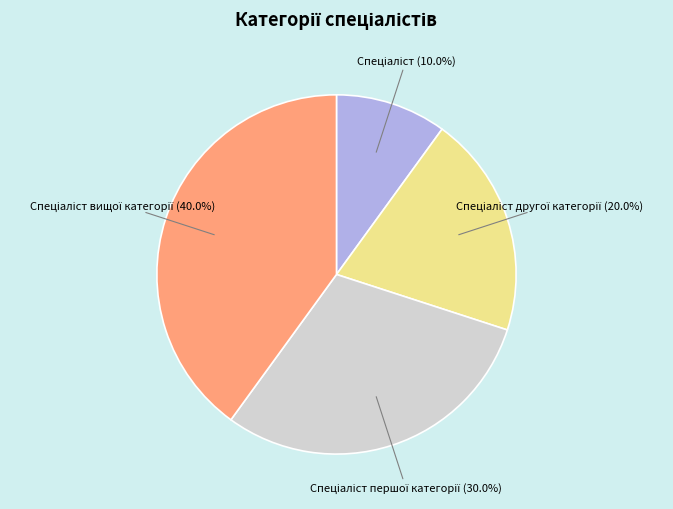

Is there any slice that represents more than half of the pie?

No